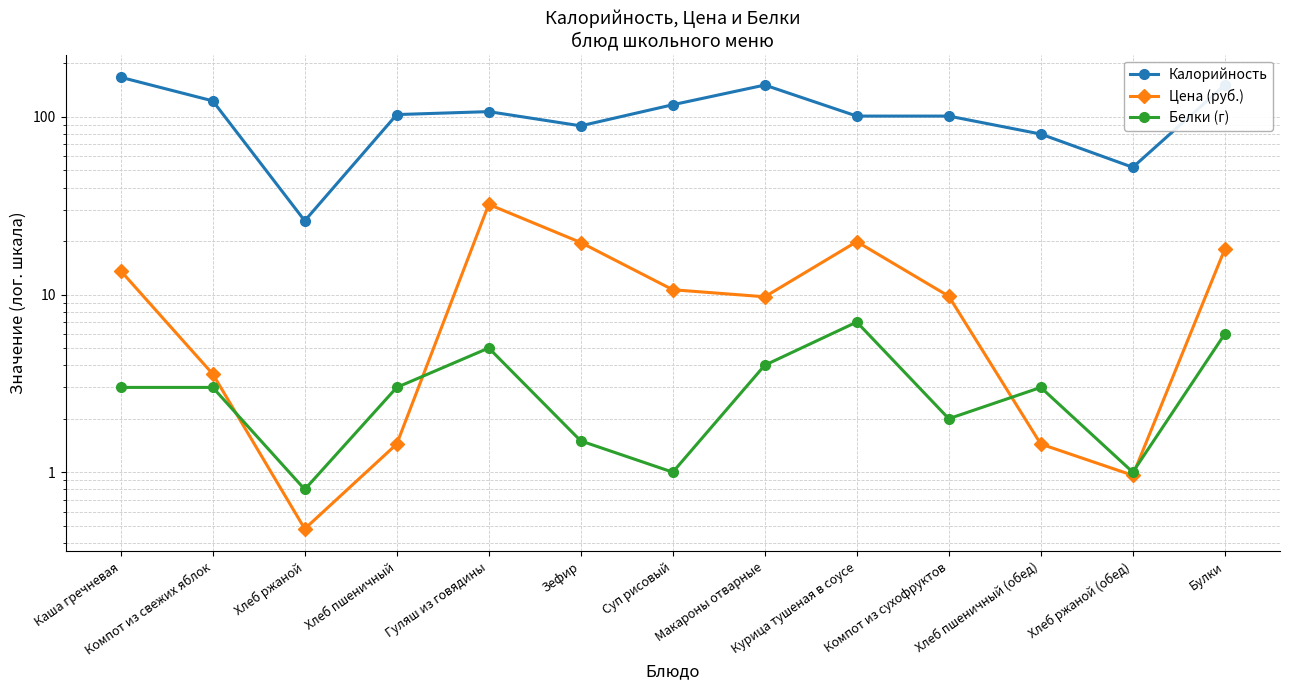

Reading left to right, what are all the values shown in this chart?

Калорийность: 167.0	123.0	26.0	103.0	107.0	89.0	117.0	151.0	101.0	101.0	80.0	52.0	151.0
Цена (руб.): 13.6	3.6	0.5	1.4	32.1	19.6	10.6	9.7	19.8	9.8	1.4	1.0	18.0
Белки (г): 3.0	3.0	0.8	3.0	5.0	1.5	1.0	4.0	7.0	2.0	3.0	1.0	6.0